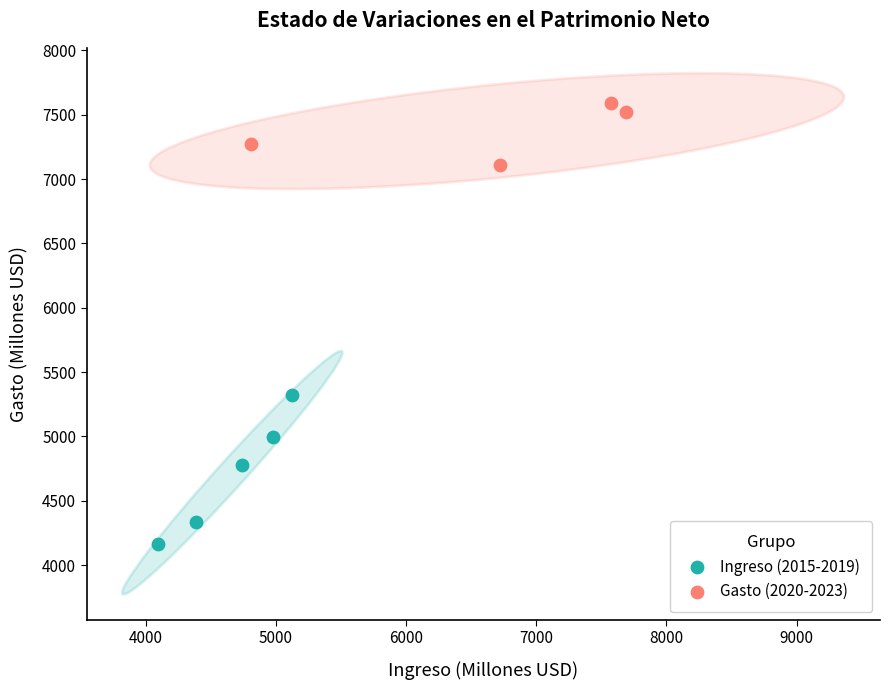

Which series reaches the minimum Y coordinate?

Ingreso (2015-2019)